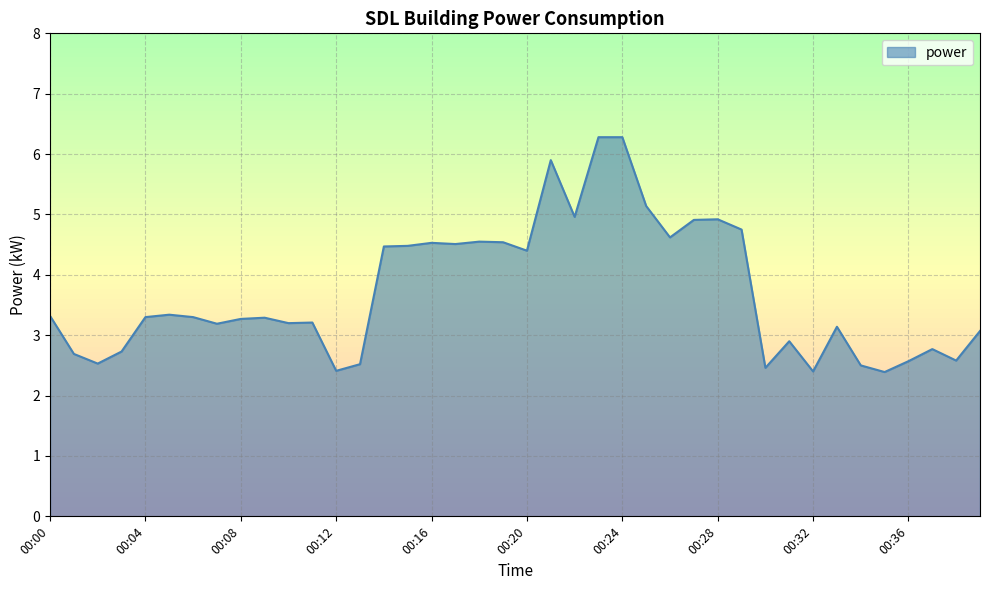

What is the greatest value displayed?

6.3